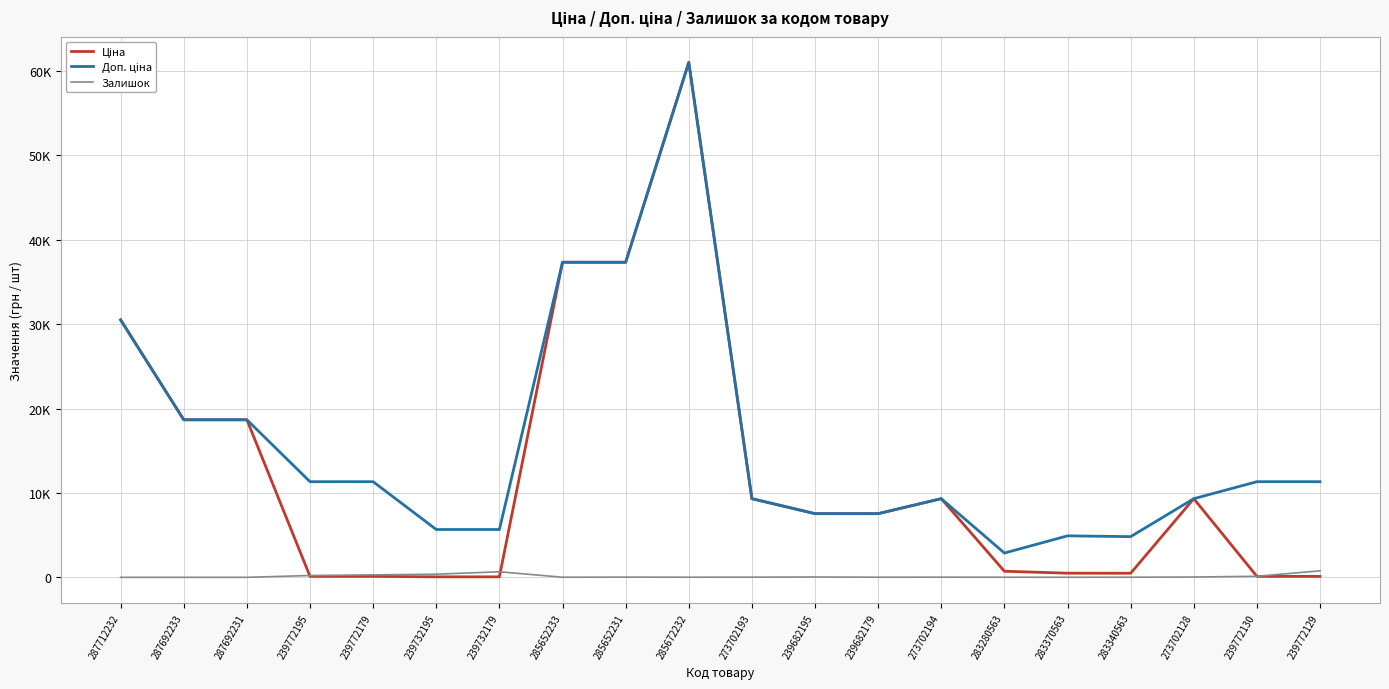

Does the chart display data point markers on the line(s)?

No